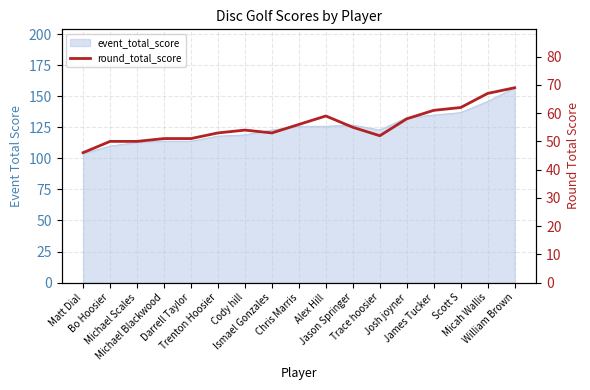

What is the approximate value at Josh joyner, to the nearest 5?

60